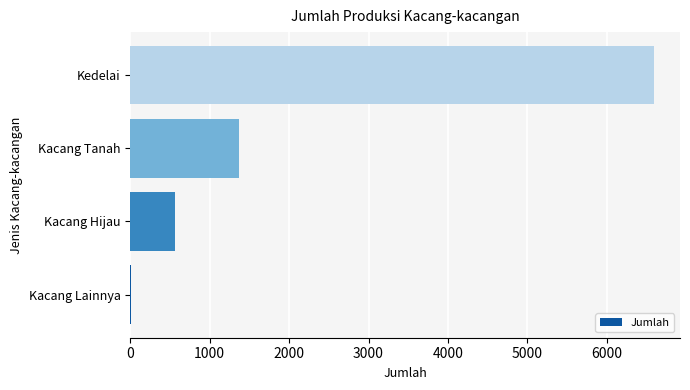

Between Kacang Lainnya and Kacang Tanah, which is larger?

Kacang Tanah